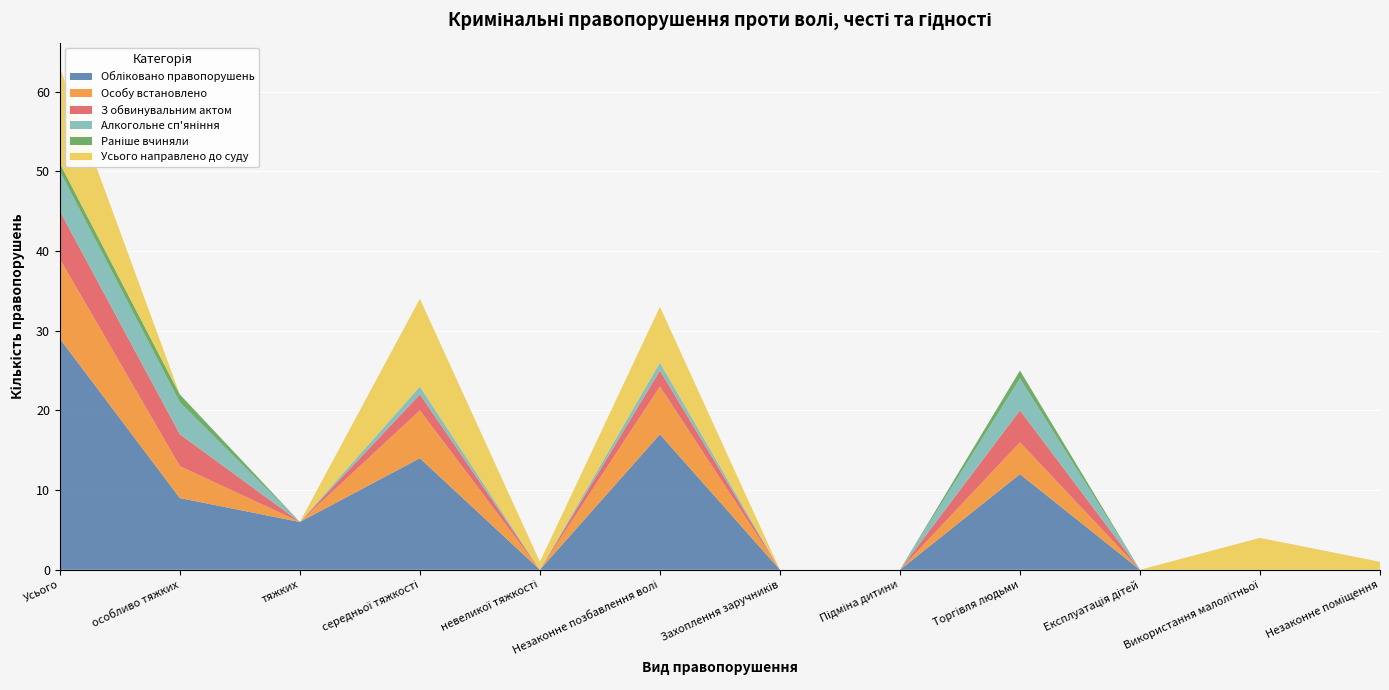

Reading right to left, list all the values displayed in this chart.

Обліковано правопорушень: 0	0	0	12	0	0	17	0	14	6	9	29
Особу встановлено: 0	0	0	4	0	0	6	0	6	0	4	10
З обвинувальним актом: 0	0	0	4	0	0	2	0	2	0	4	6
Алкогольне сп'яніння: 0	0	0	4	0	0	1	0	1	0	4	5
Раніше вчиняли: 0	0	0	1	0	0	0	0	0	0	1	1
Усього направлено до суду: 1	4	0	0	0	0	7	1	11	0	0	12